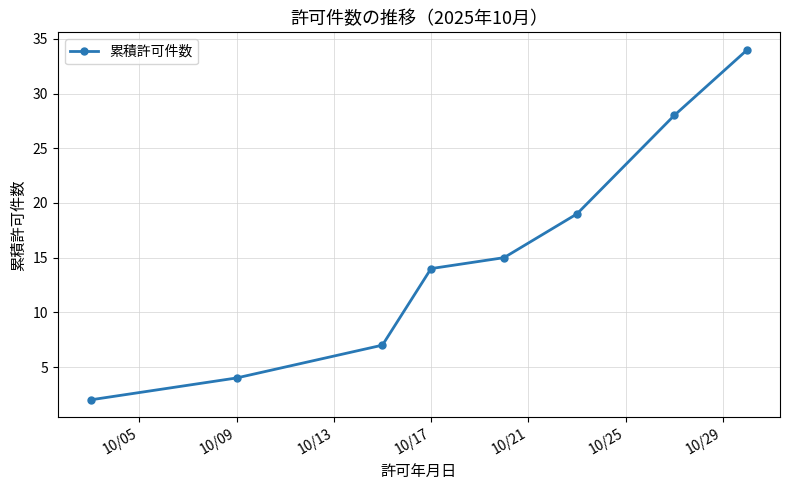

True or false: there are more than 1 points higher than both neighbors.

False